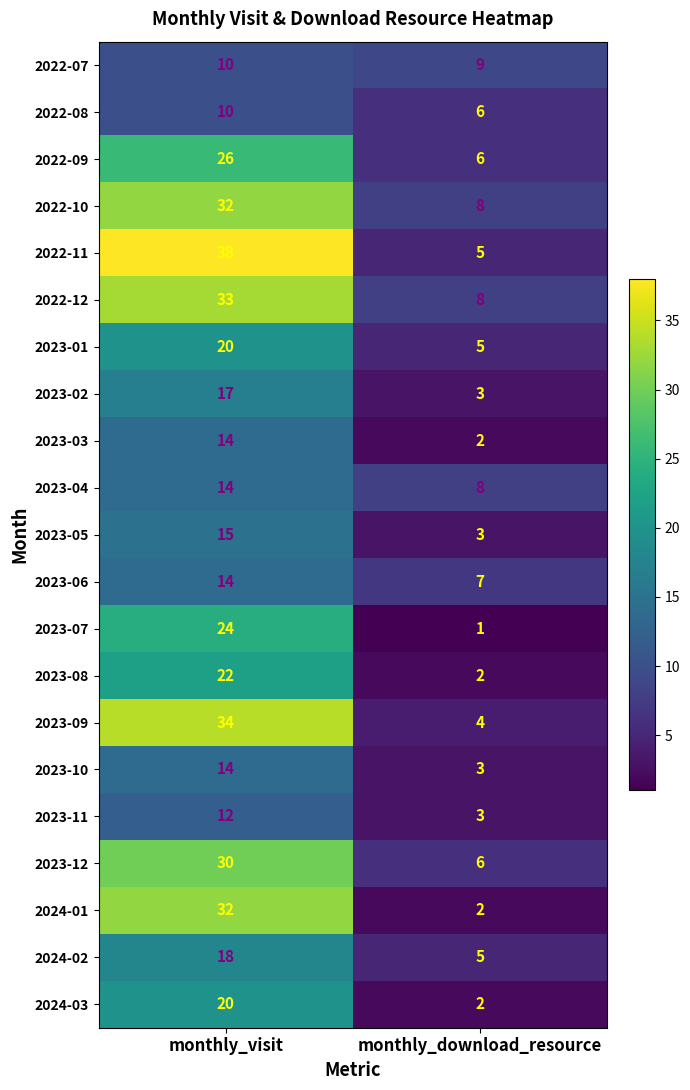

Which series has the largest range (max minus min)?

2022-11